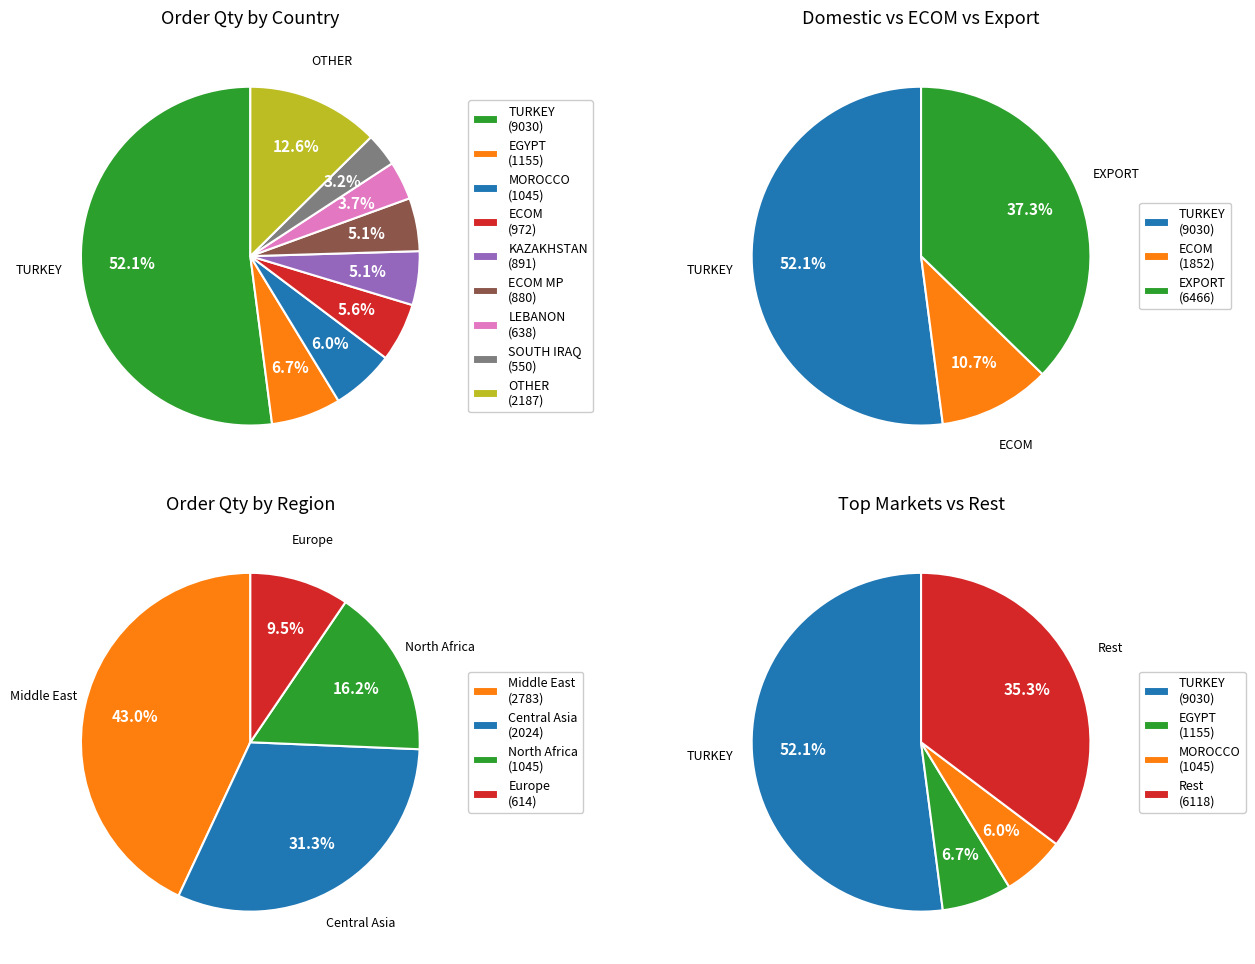

Is there a majority slice in this chart?

Yes